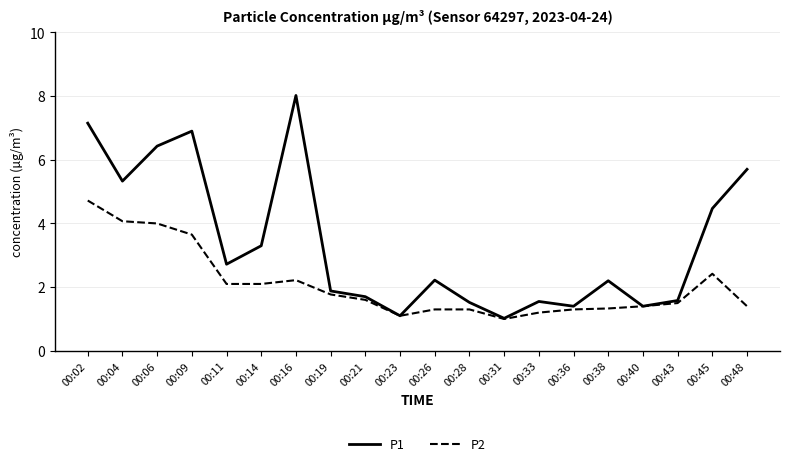

Is it true that P1 equals 2.2 at 00:38?

True